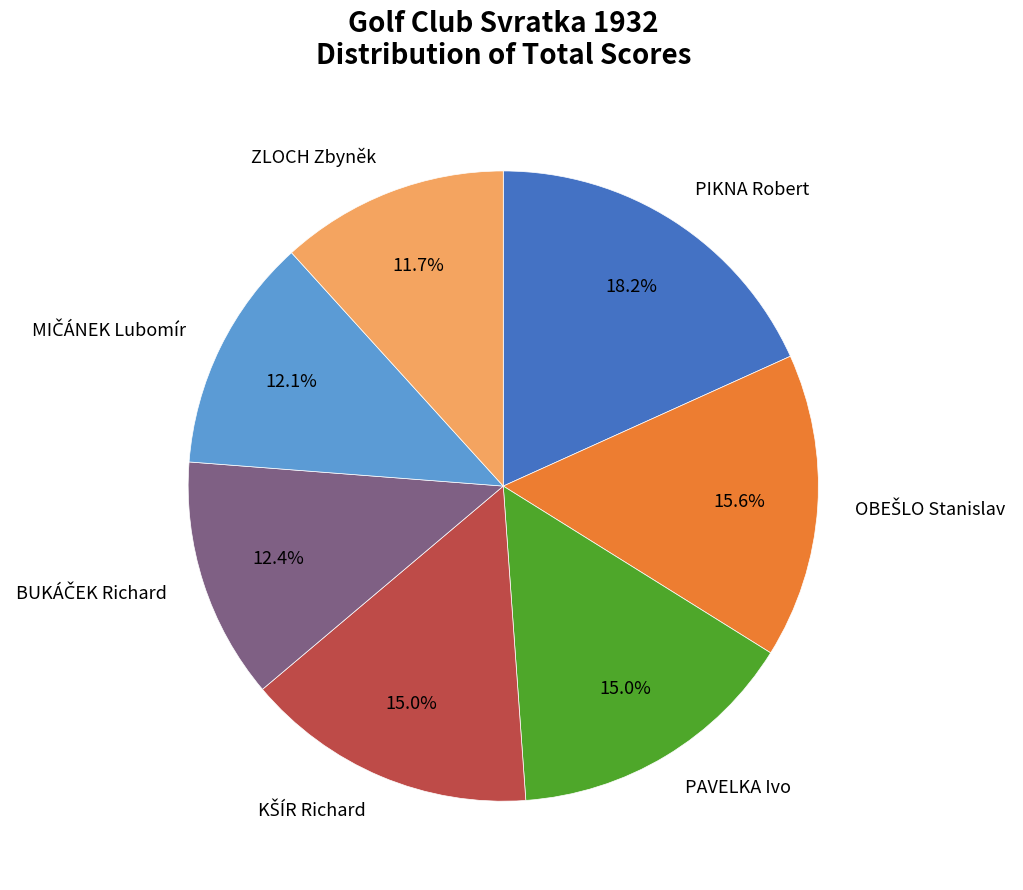

How much of the chart is everything except PIKNA Robert?

81.8%